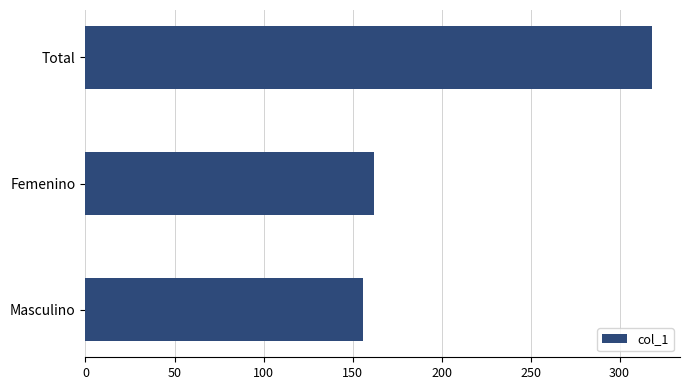

Reading bottom to top, what are all the values shown in this chart?

156	162	318